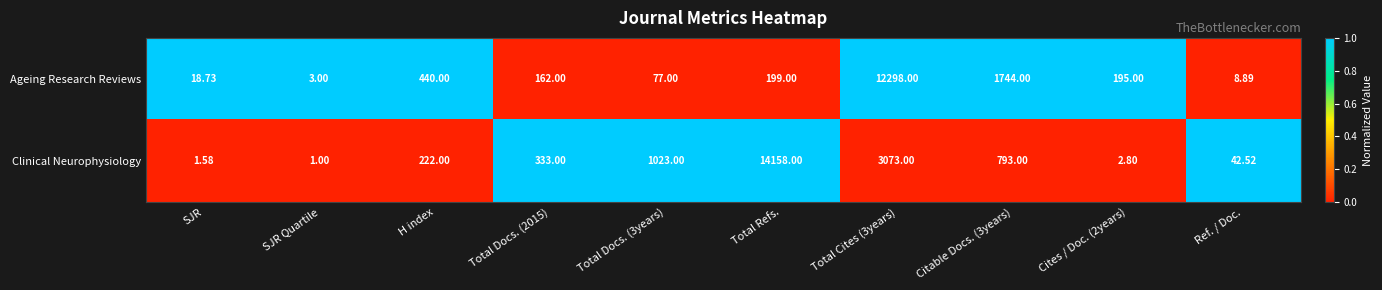

Which series changed the most between Total Cites (3years) and Citable Docs. (3years)?

Ageing Research Reviews